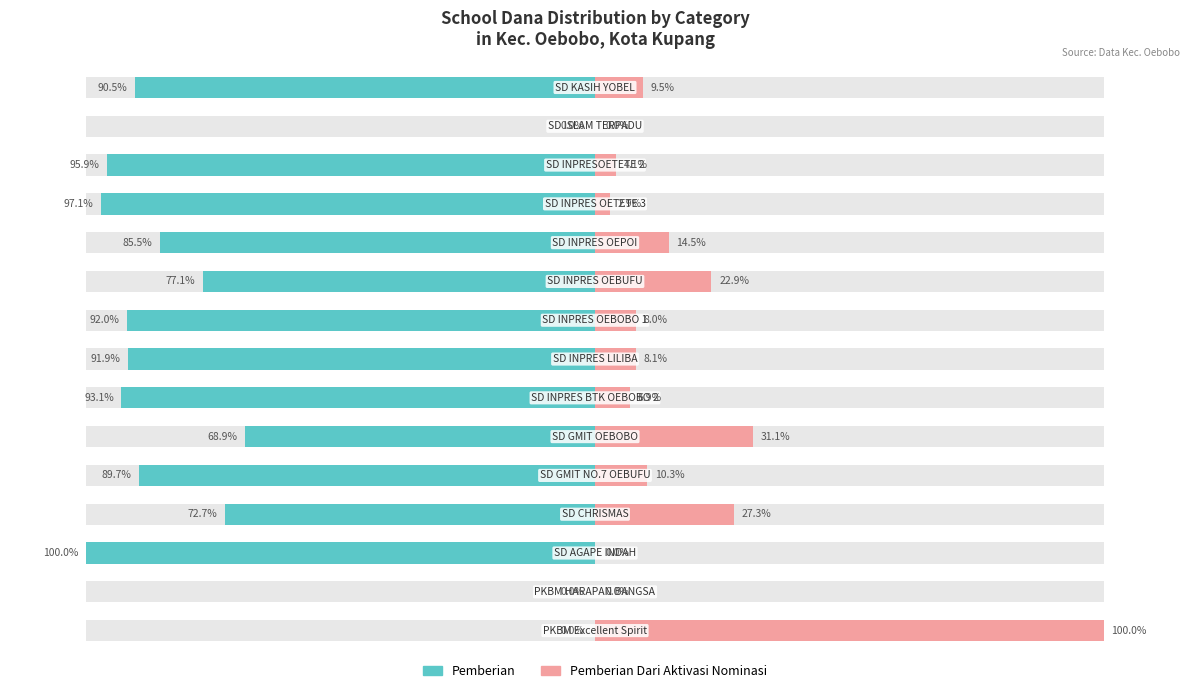

Are the bars horizontal?

Yes